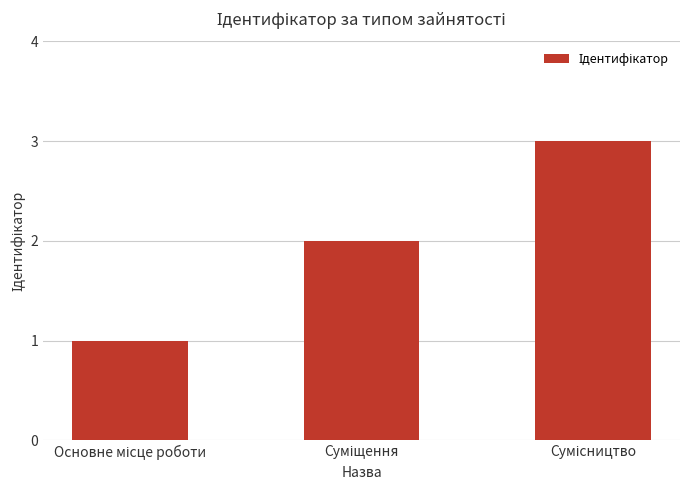

What is the value of the 3rd bar from the left?

3